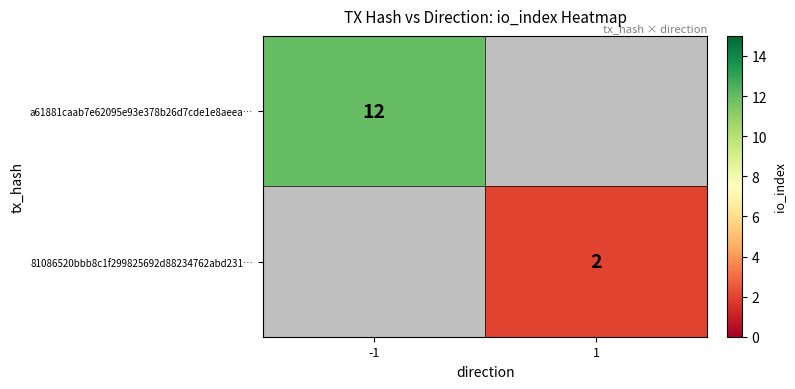

The value of 81086520bbb8c1f299825692d88234762abd231… at 1 is 2. True or false?

True